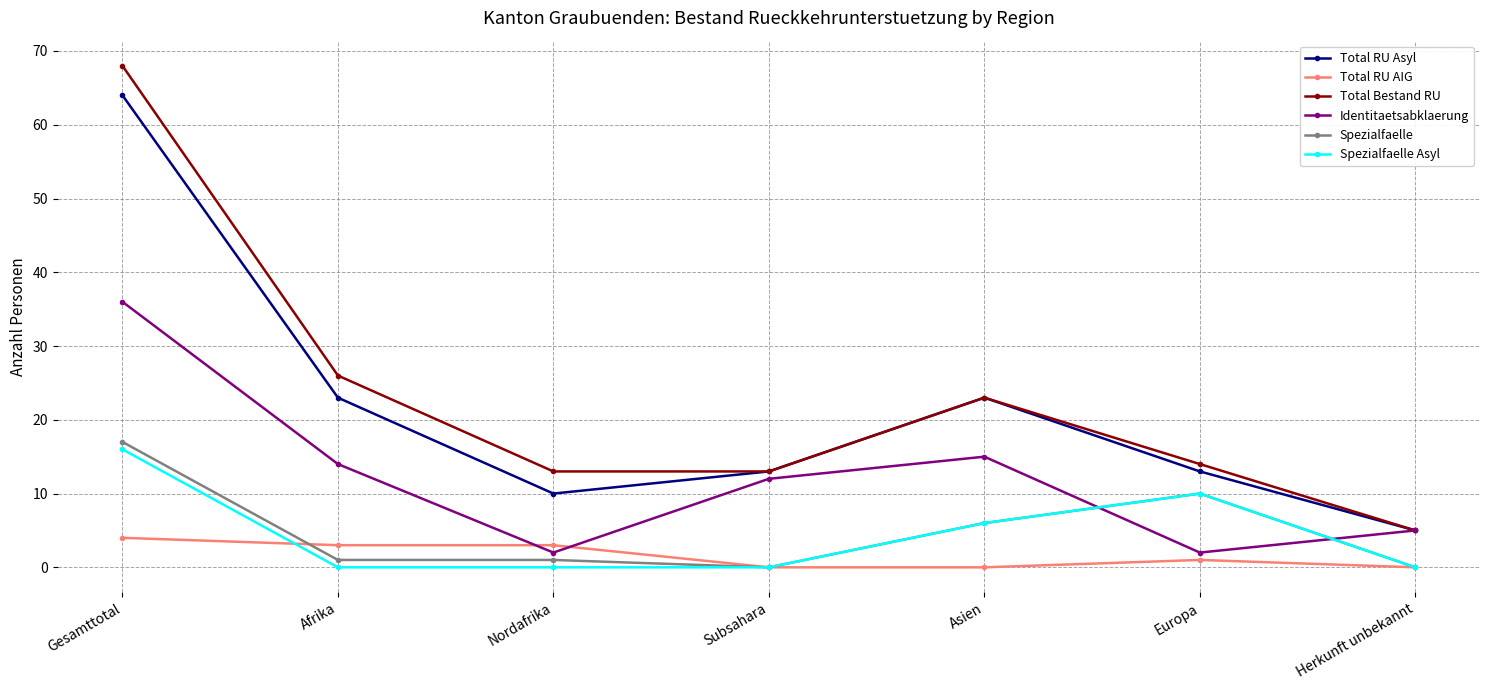

What is the maximum value shown in the chart?

68